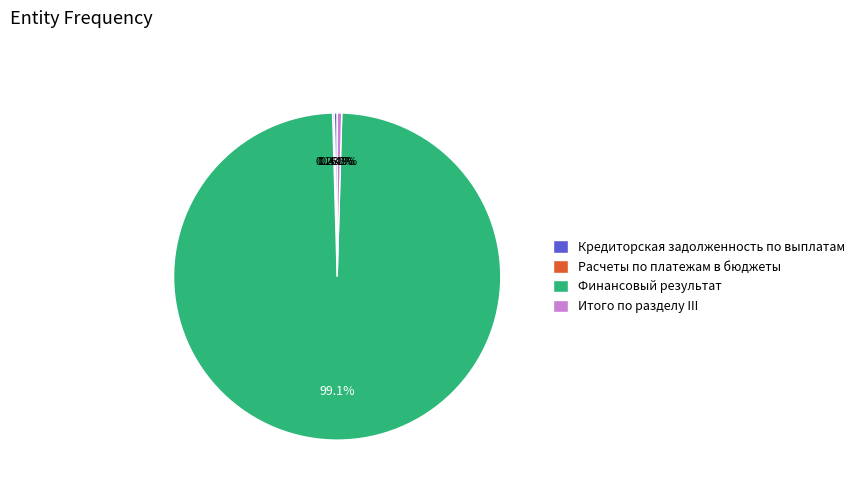

Approximately how many times larger is the value at Финансовый результат compared to Кредиторская задолженность по выплатам?

344.5